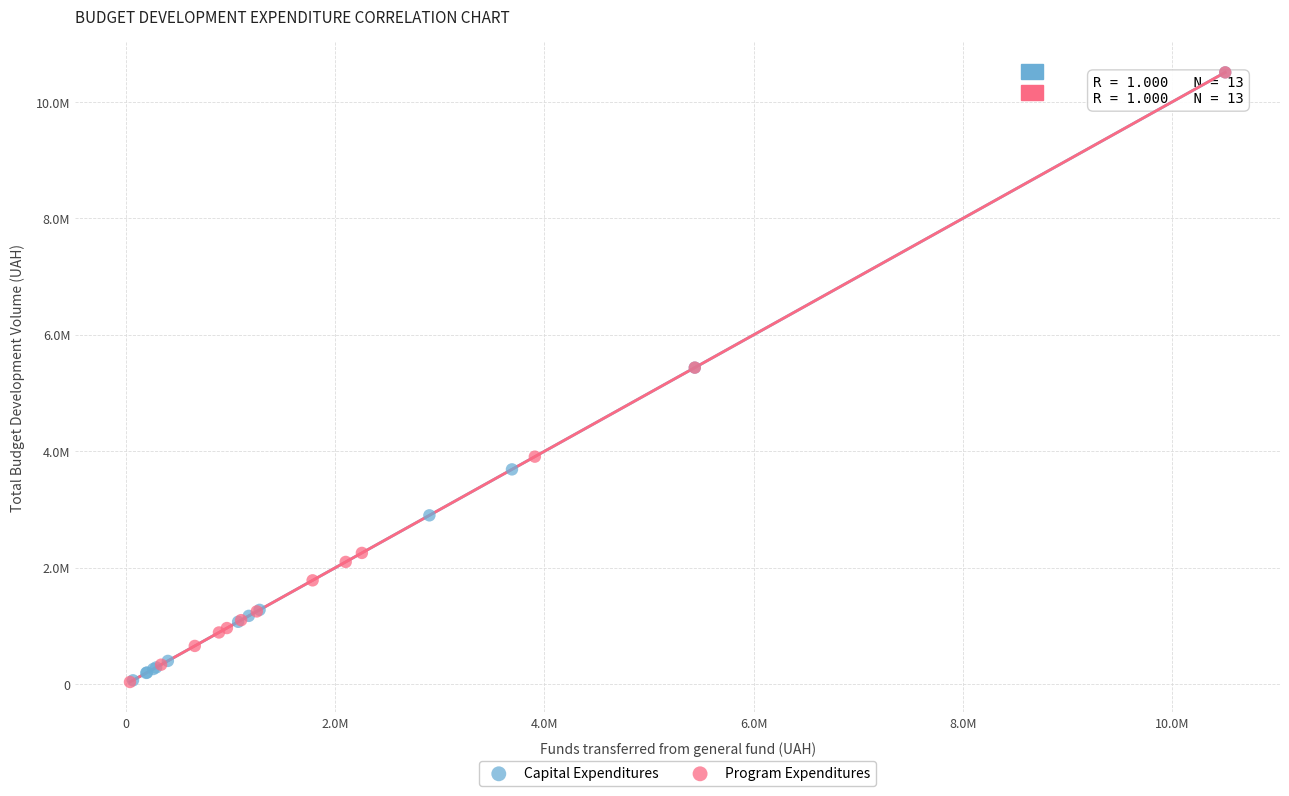

What are all the series names shown in the legend?

Capital Expenditures, Program Expenditures